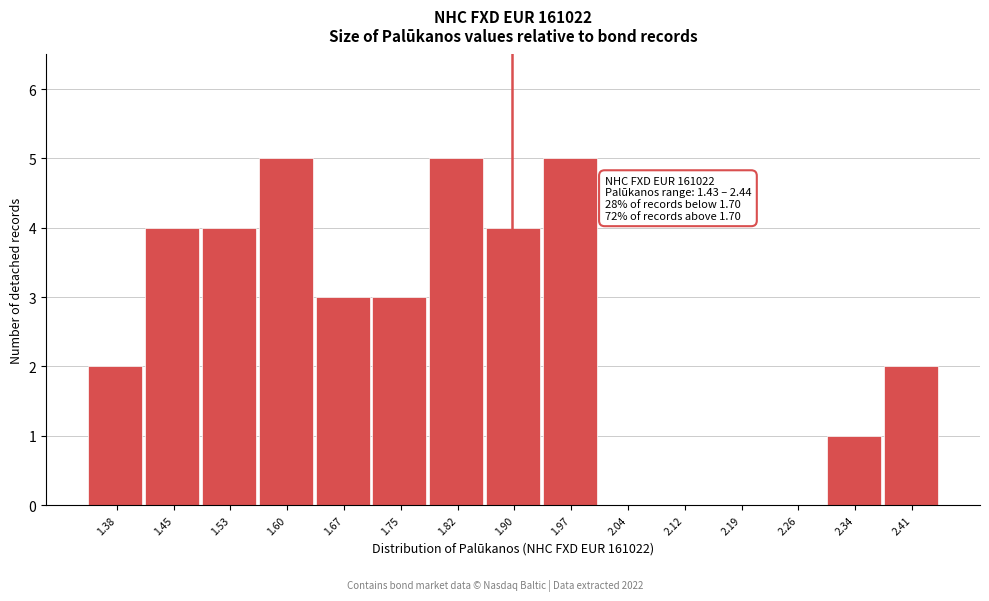

Reading right to left, extract all data points from this chart.

2.41=2	2.34=1	2.26=0	2.19=0	2.12=0	2.04=0	1.97=5	1.90=4	1.82=5	1.75=3	1.67=3	1.60=5	1.53=4	1.45=4	1.38=2